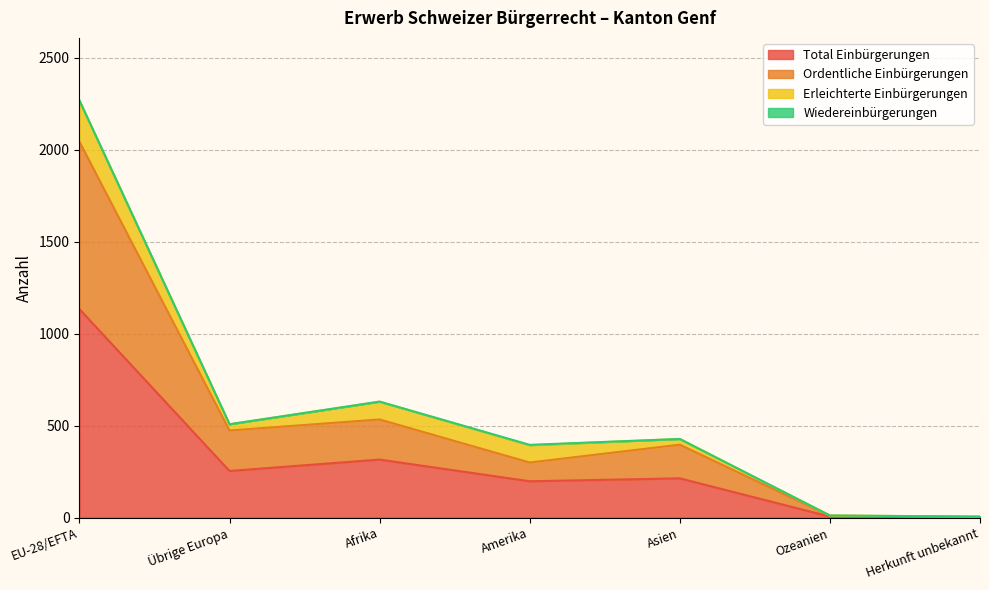

True or false: Ordentliche Einbürgerungen and Total Einbürgerungen intersect in this chart.

False